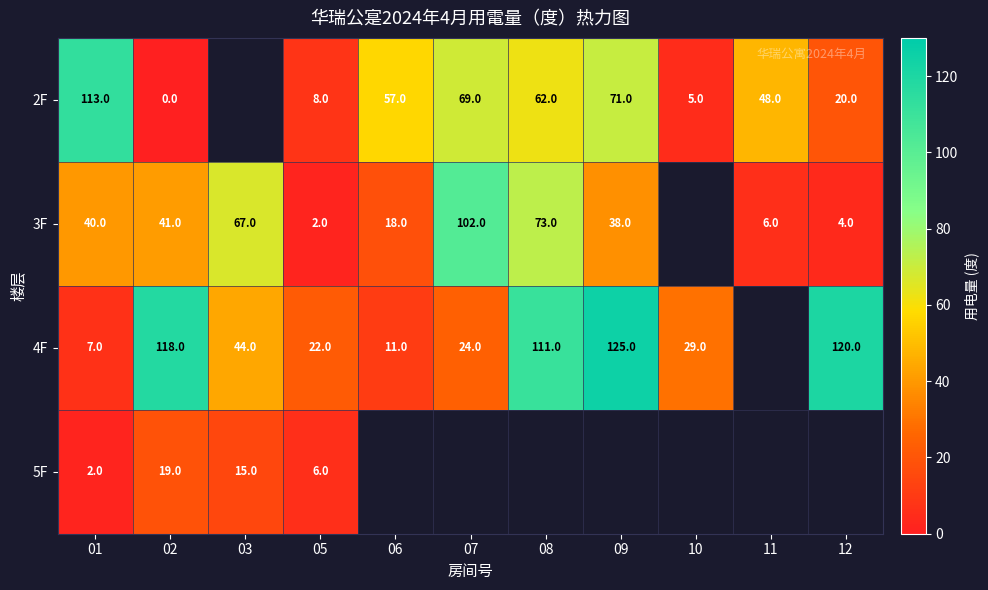

At 01, list the series in order from largest to smallest.

2F, 3F, 4F, 5F